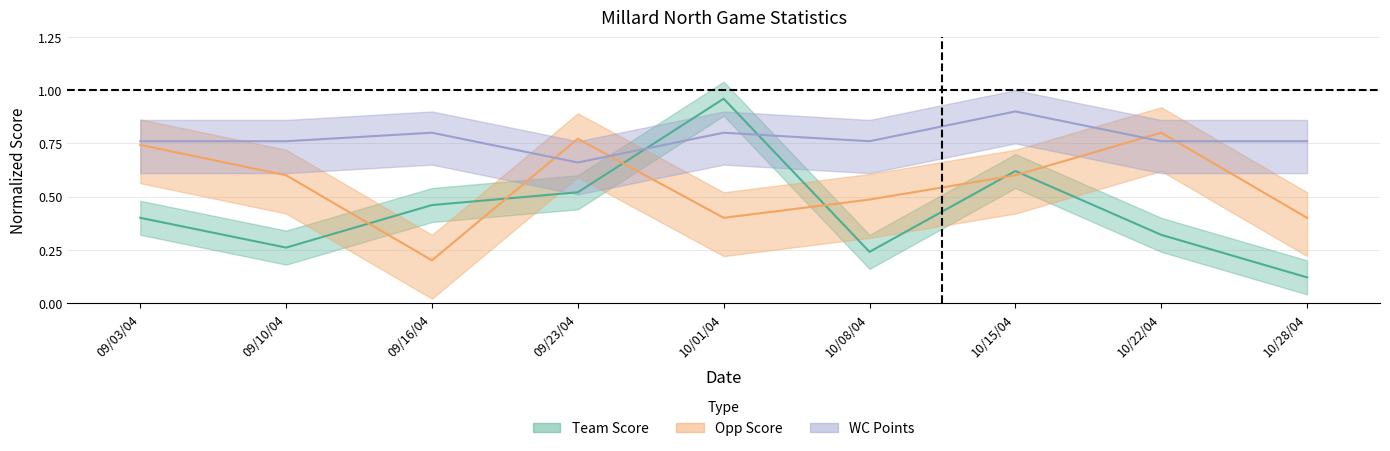

Count the number of categories in the chart.

9